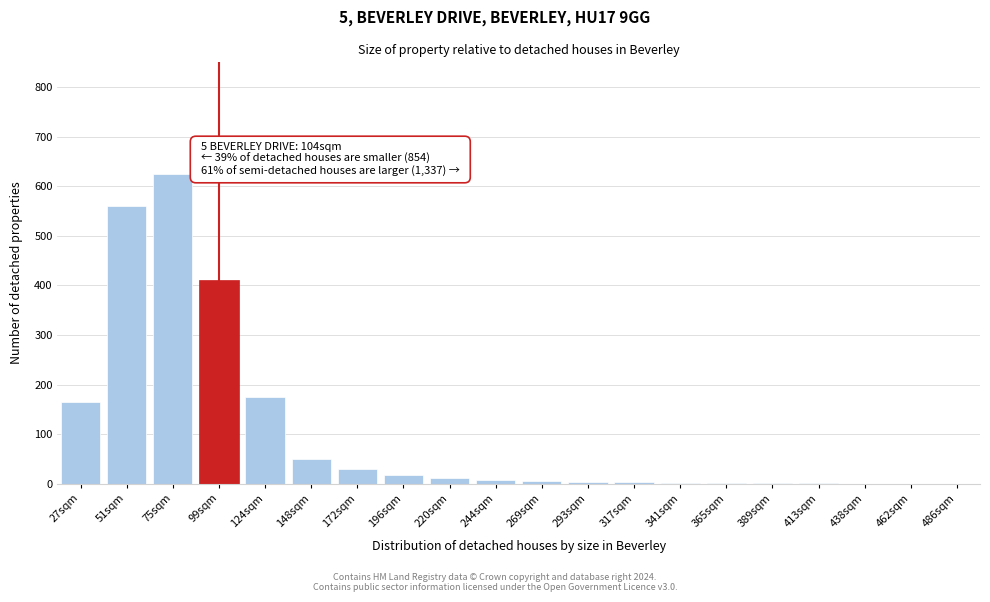

What is the sum of all values?

2070